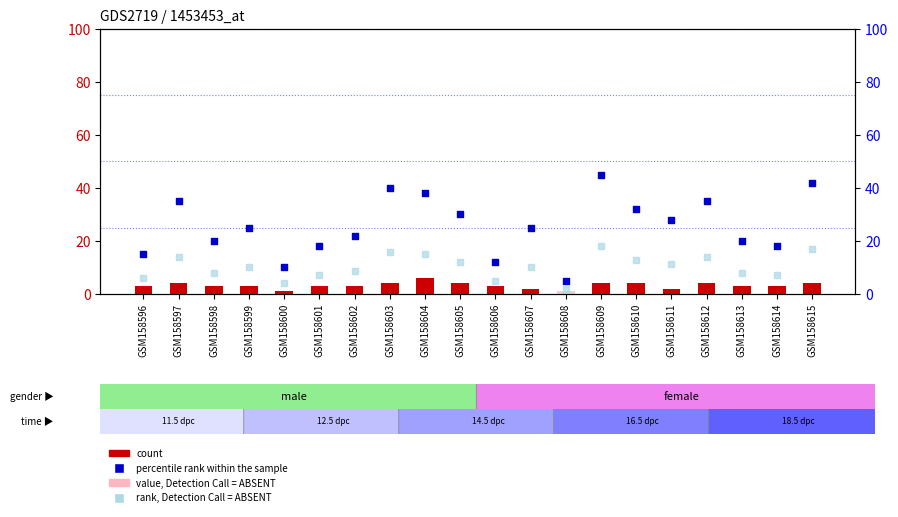

Which series contains the highest Y value?

percentile rank within the sample